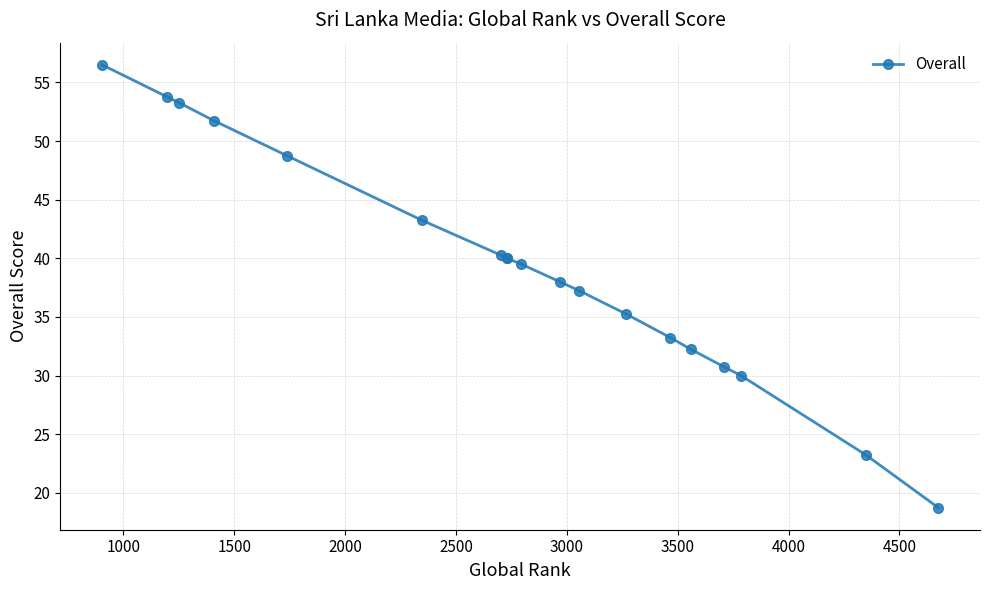

Does the chart have visible grid lines?

Yes